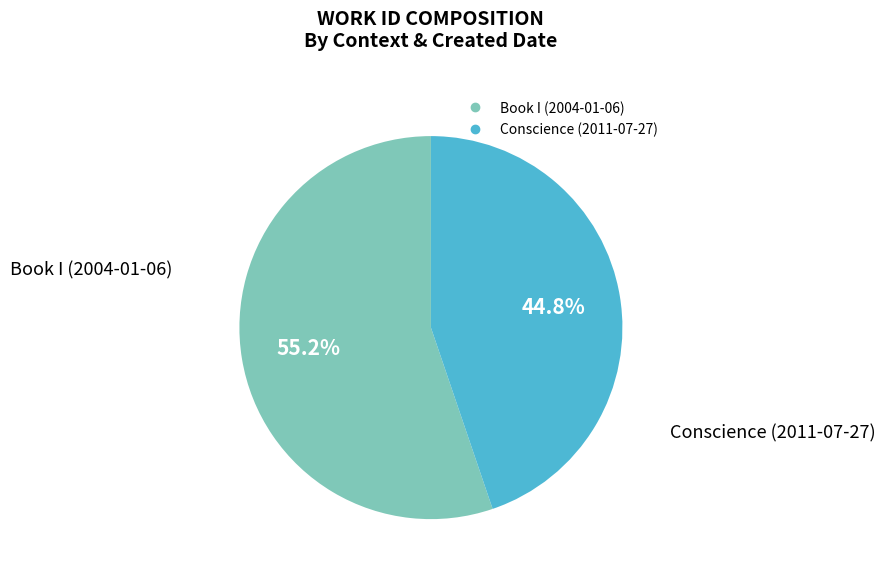

To the nearest percent, what is the difference between the largest and smallest slice percentages?

10%